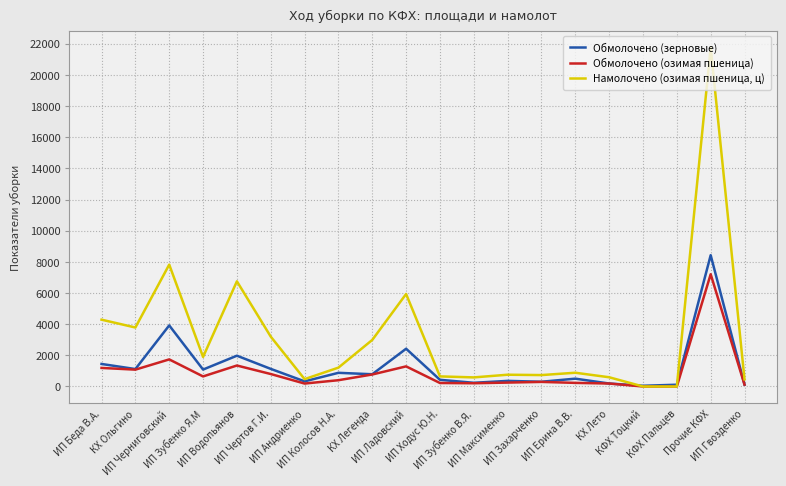

What position from the left is ИП Гвозденко?

20